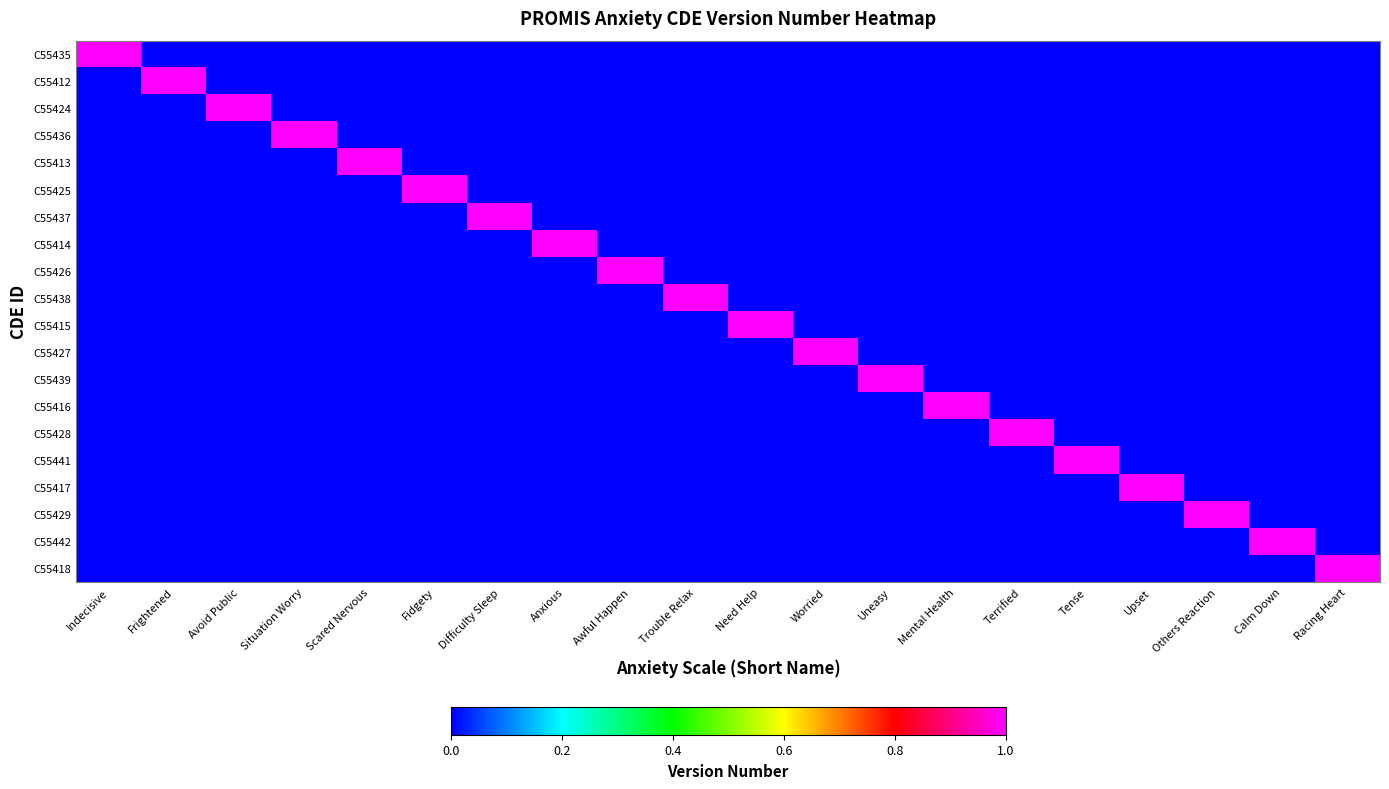

How many categories are shown in the chart?

20